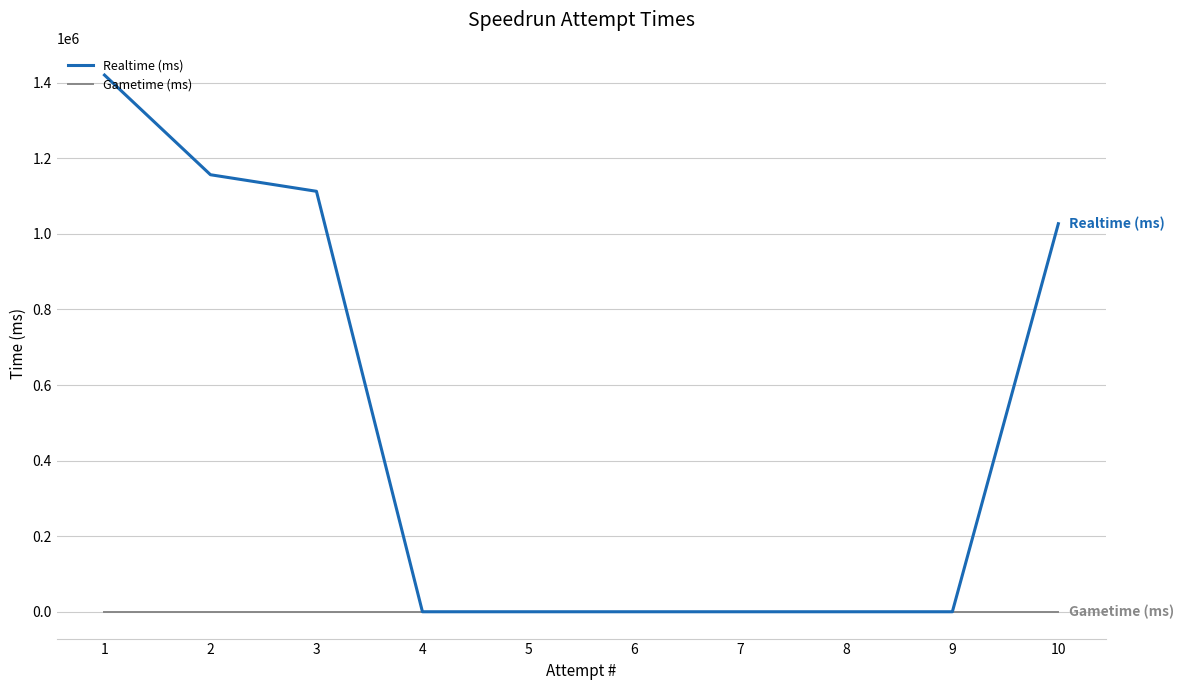

Does the chart have visible grid lines?

Yes